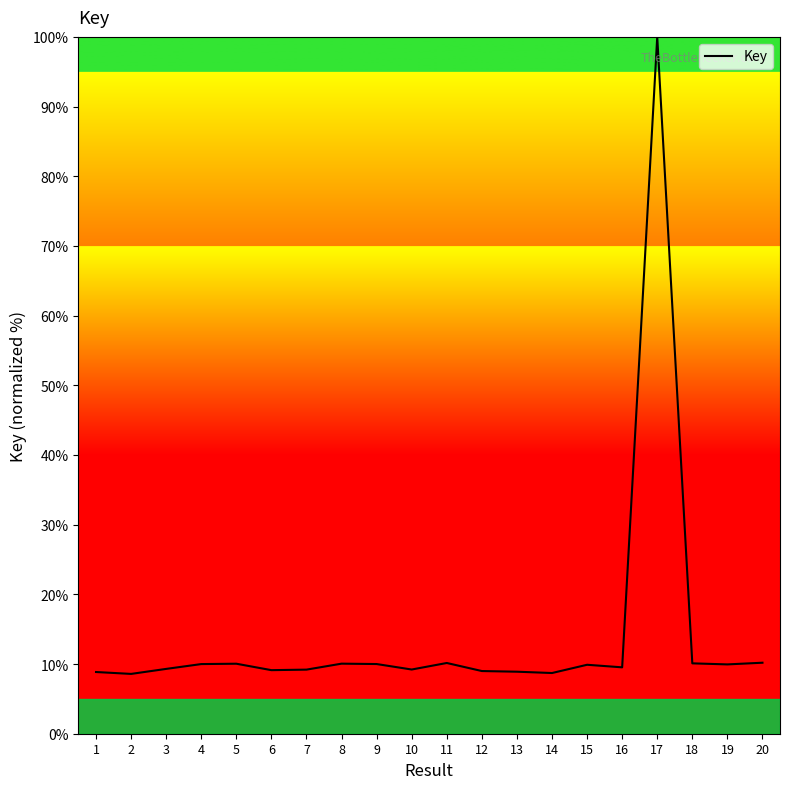

Between 17 and 14, which is larger?

17